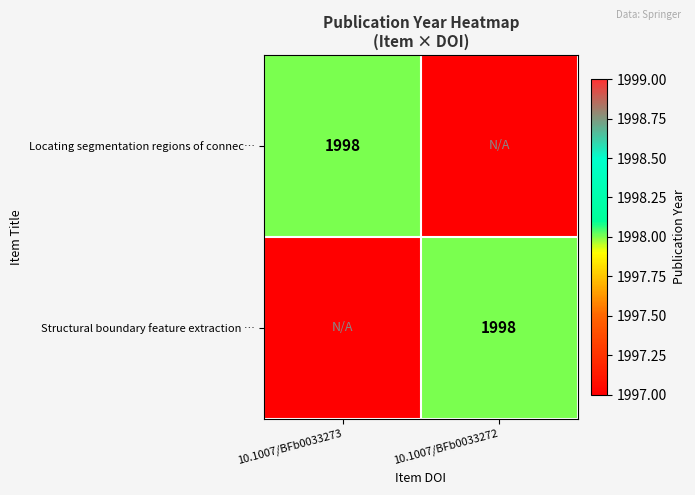

The Structural boundary feature extraction … series shows 2614 at 10.1007/BFb0033272. True or false?

False